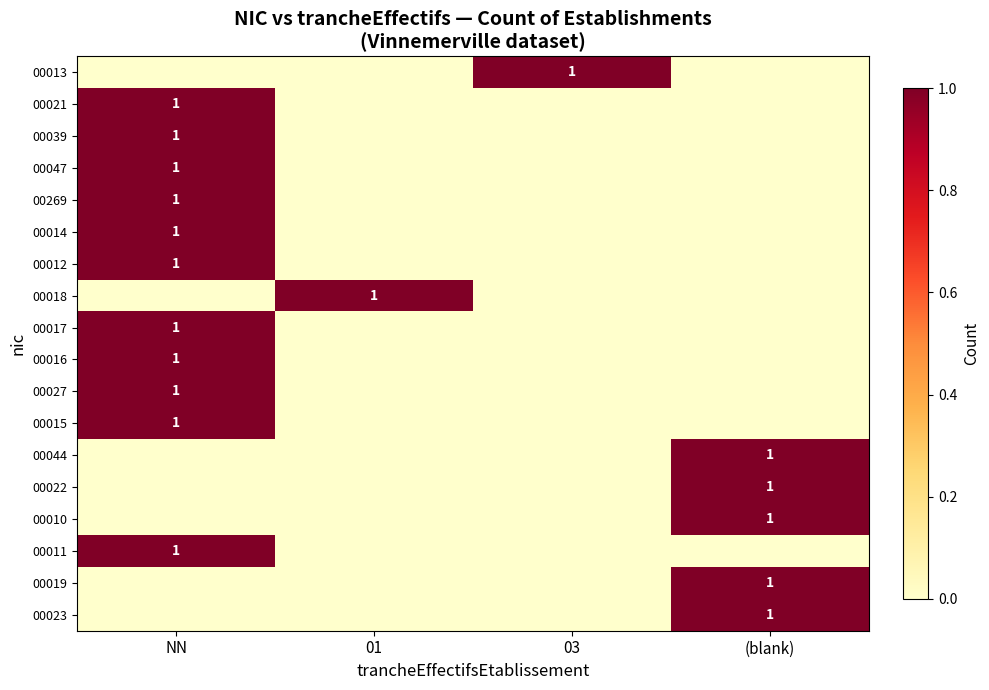

Which has a higher value, (blank) or 03?

03